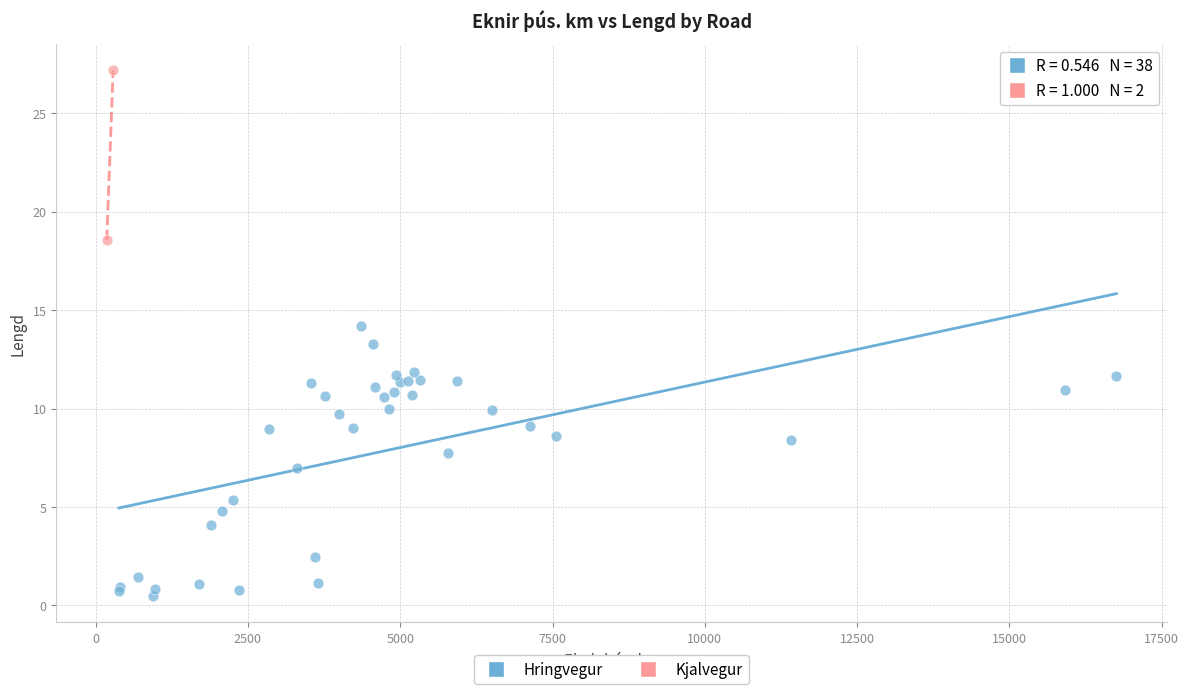

What are all the series names shown in the legend?

Hringvegur, Kjalvegur